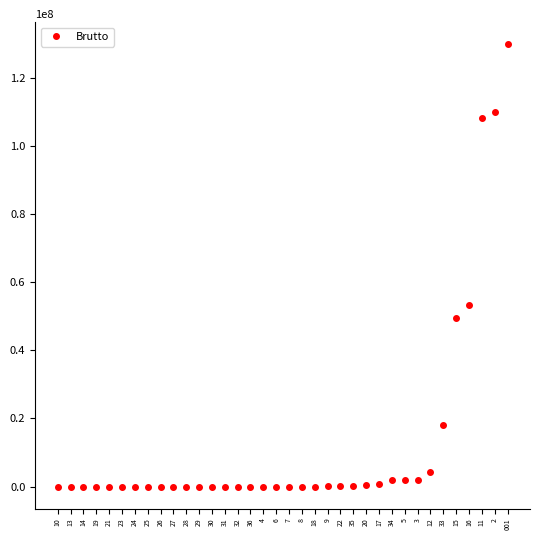

True or false: the data shows 0.0 at 32.

True